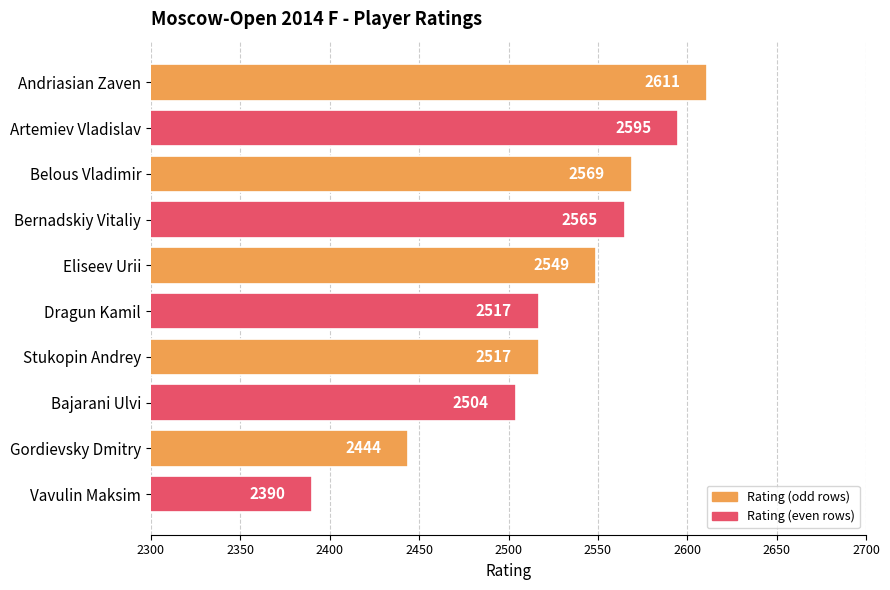

Reading bottom to top, extract all data points from this chart.

2390	2444	2504	2517	2517	2549	2565	2569	2595	2611